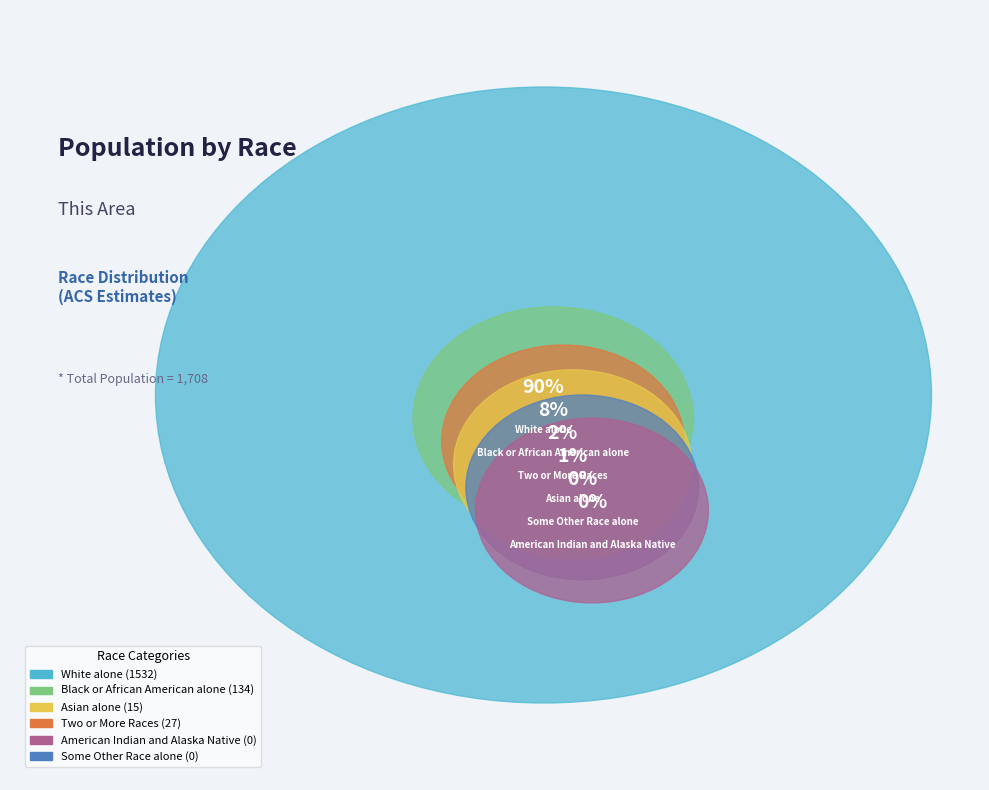

Rank the categories by value from highest to lowest.

White alone, Black or African American alone, Two or More Races, Asian alone, American Indian and Alaska Native, Some Other Race alone